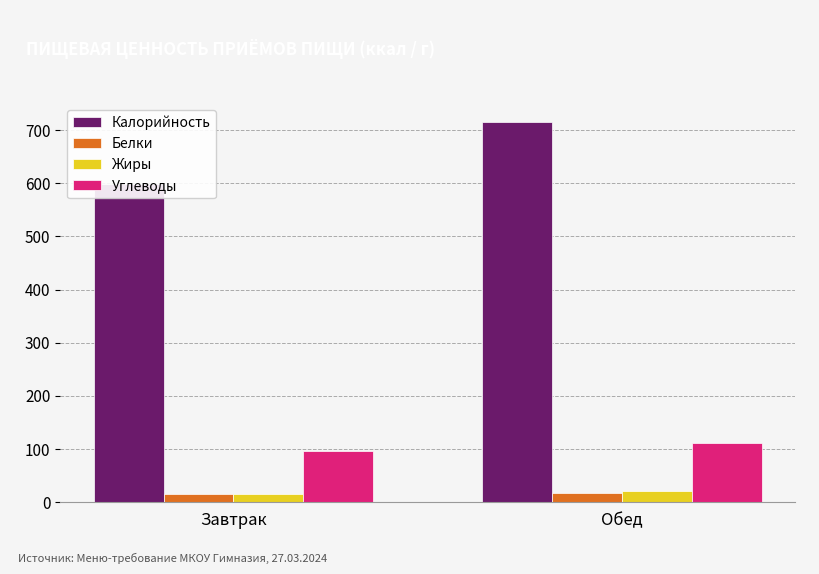

Which series has the widest spread of values?

Калорийность